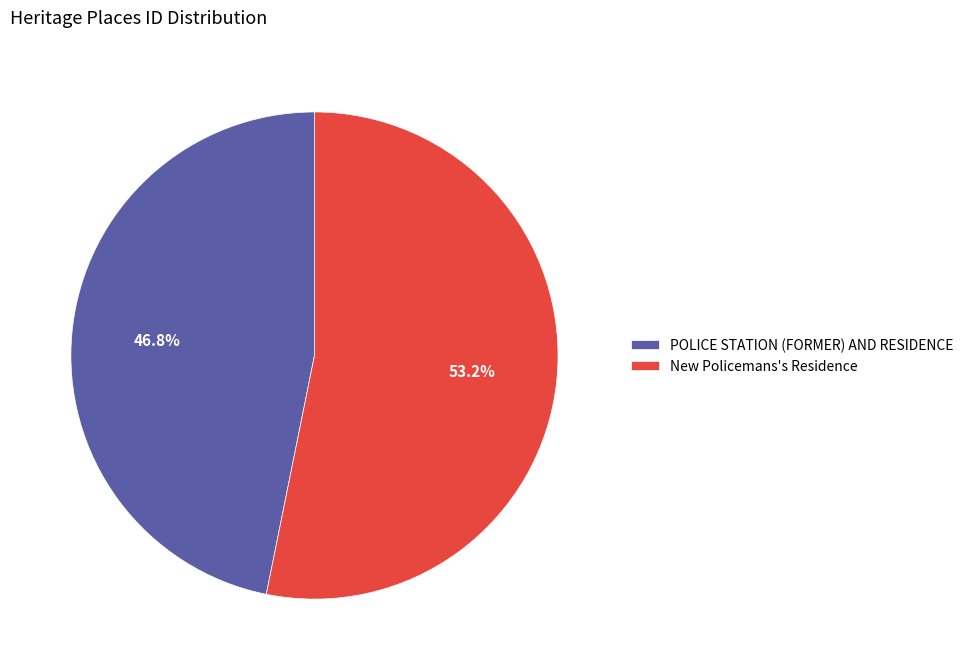

Combined, what portion of the pie is POLICE STATION (FORMER) AND RESIDENCE and New Policemans's Residence?

100.0%